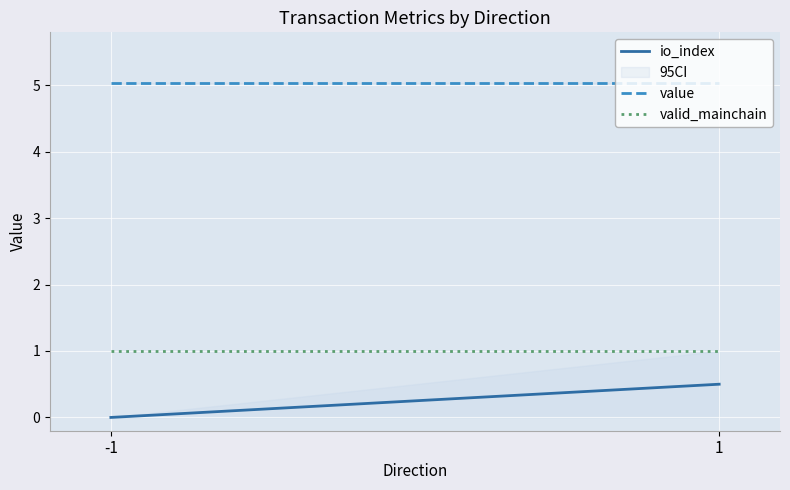

How many positive values does the io_index series have?

1